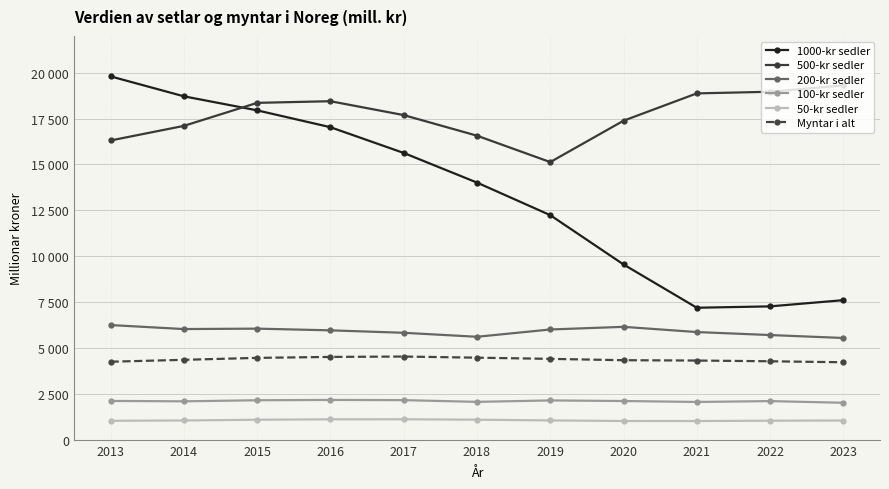

Between 2014 and 2022, which is larger?

2014